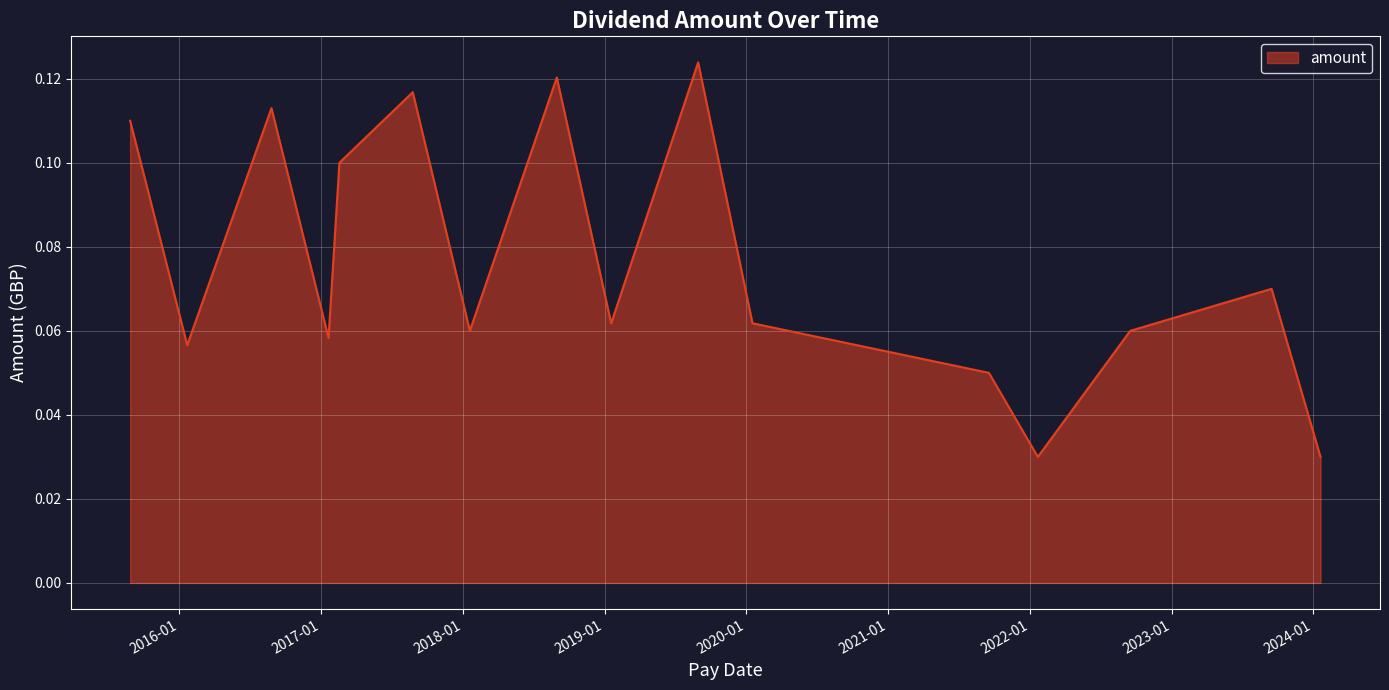

How many values are between 0 and 1?

16